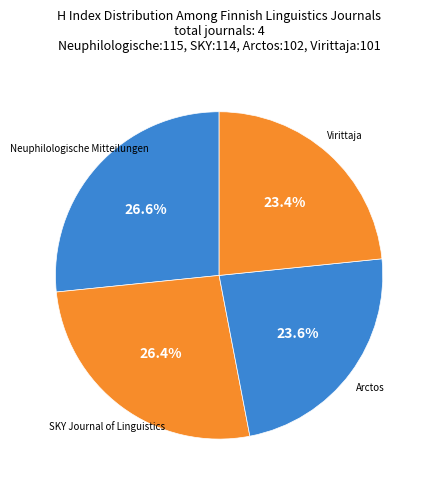

How many slices are in this pie chart?

4